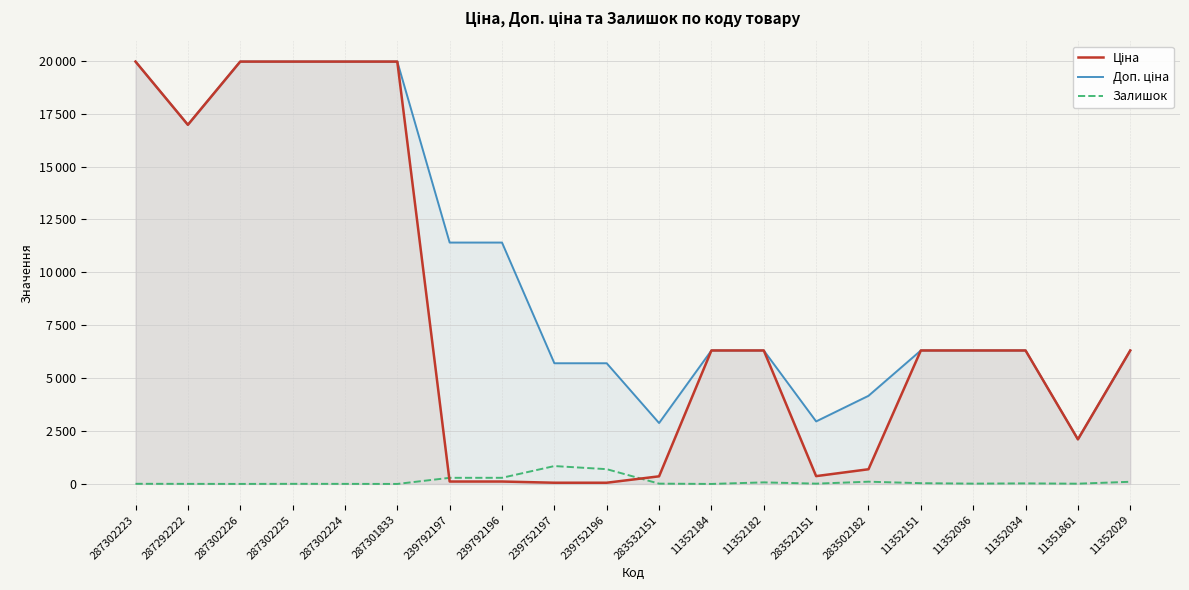

At 11352182, list the series in order from largest to smallest.

Ціна, Доп. ціна, Залишок